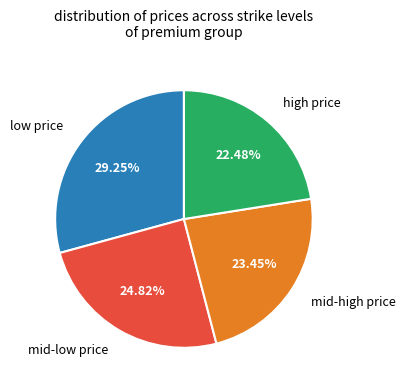

How many segments does this pie chart have?

4